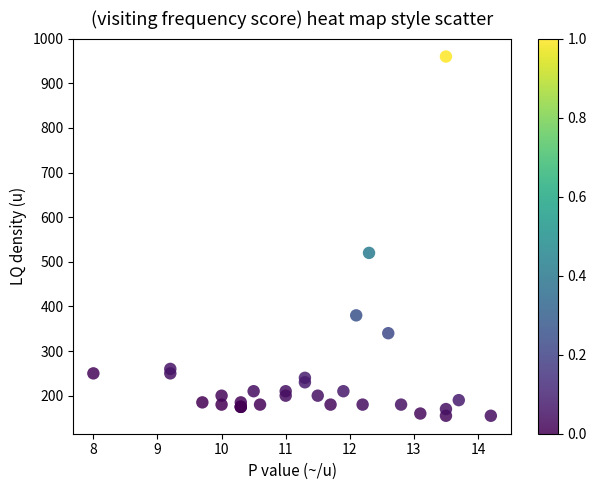

What Y value in the scatter plot is closest to 557?

520